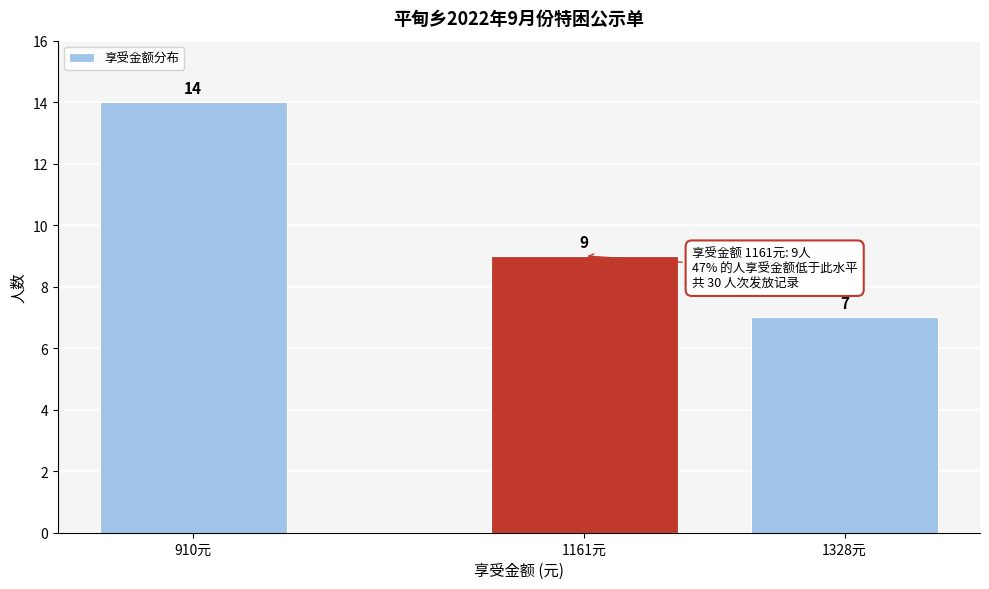

Reading right to left, what are all the values shown in this chart?

7	9	14